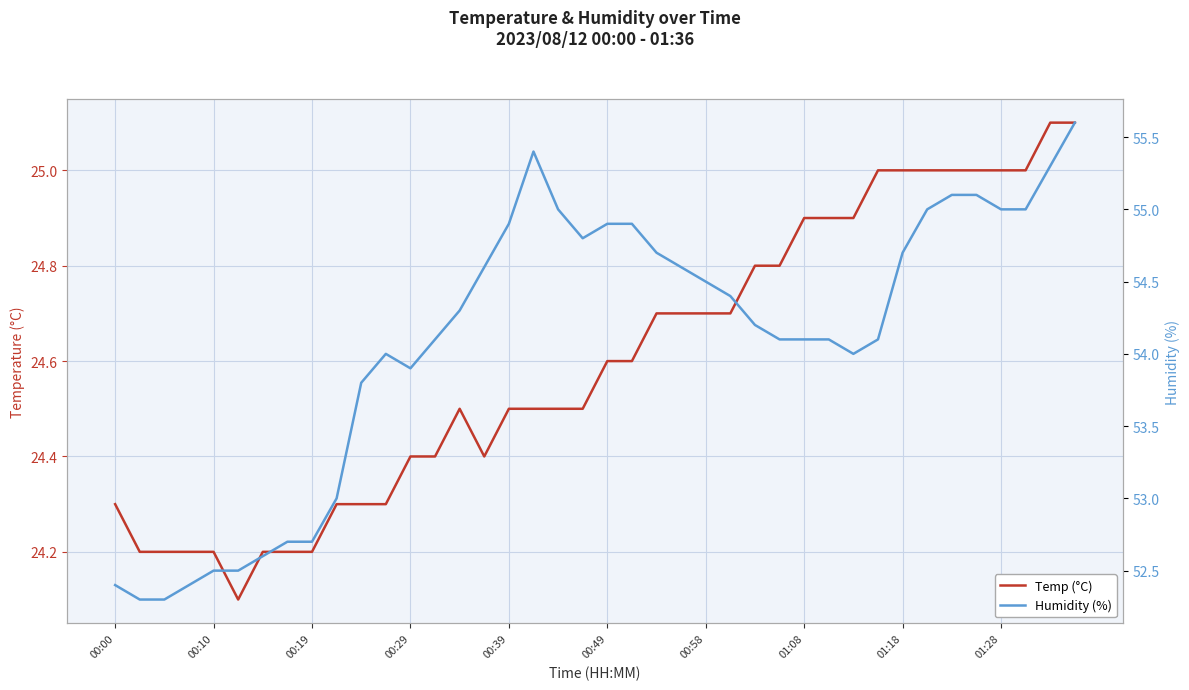

What position from the right is 17?

23